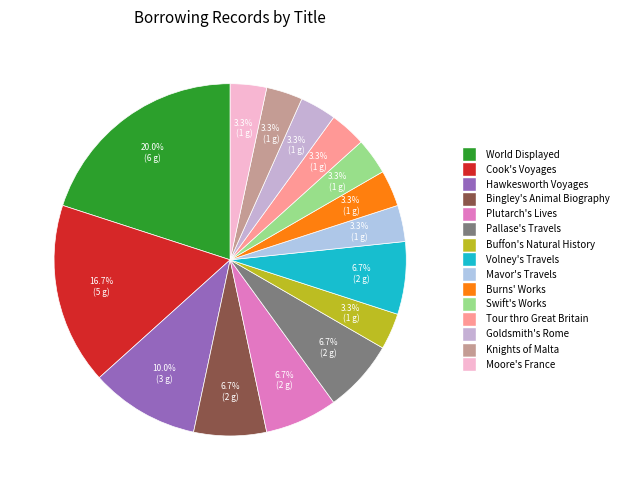

What percentage do World Displayed and Swift's Works together represent?

23.3%